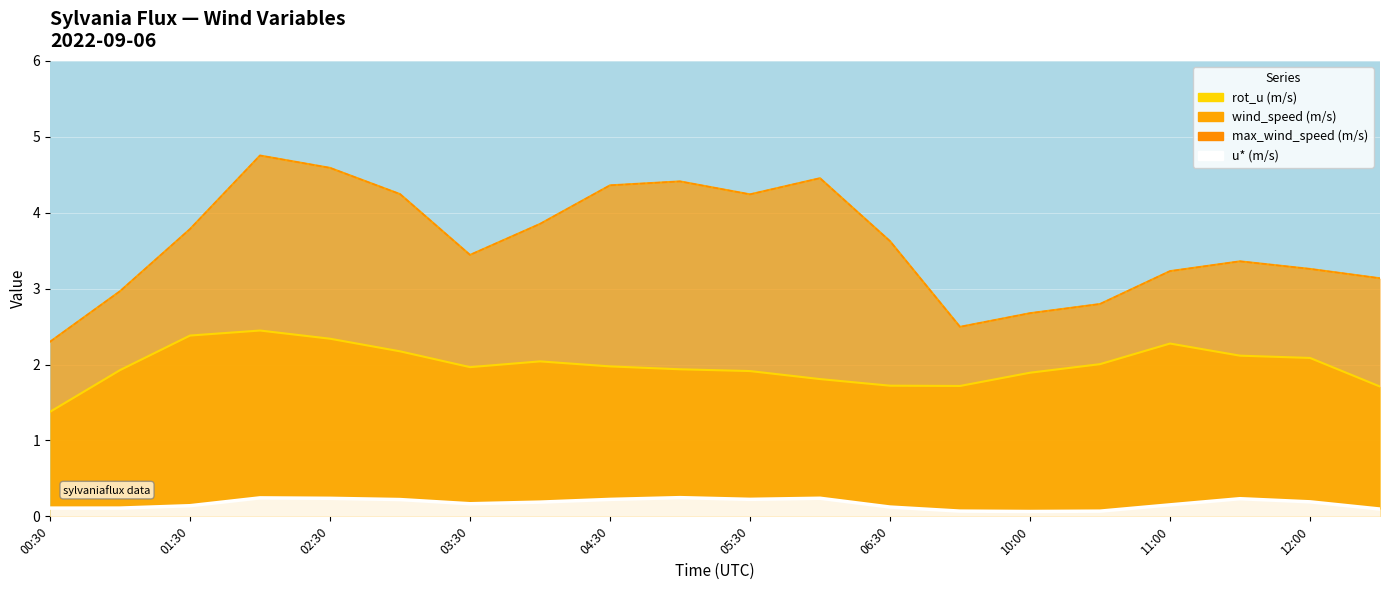

What position from the right is 06:30?

8